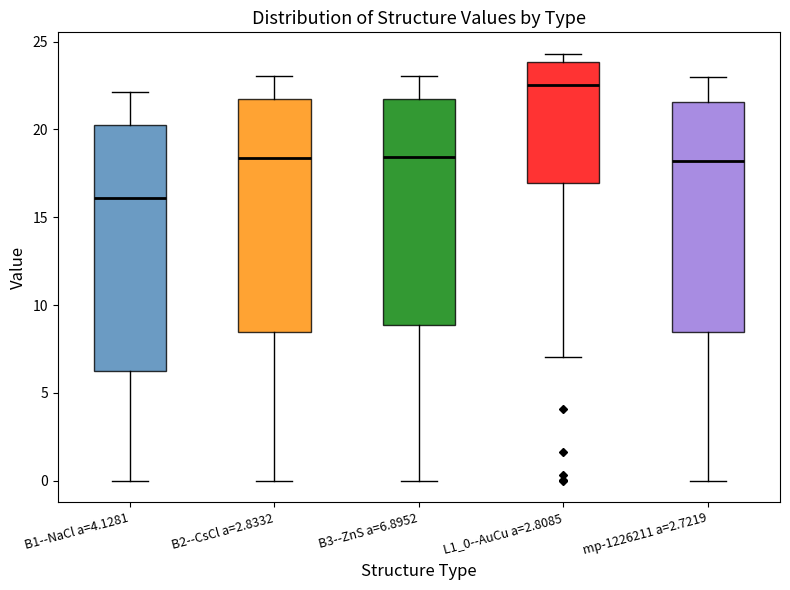

Which box's median line is the highest?

L1_0--AuCu a=2.8085